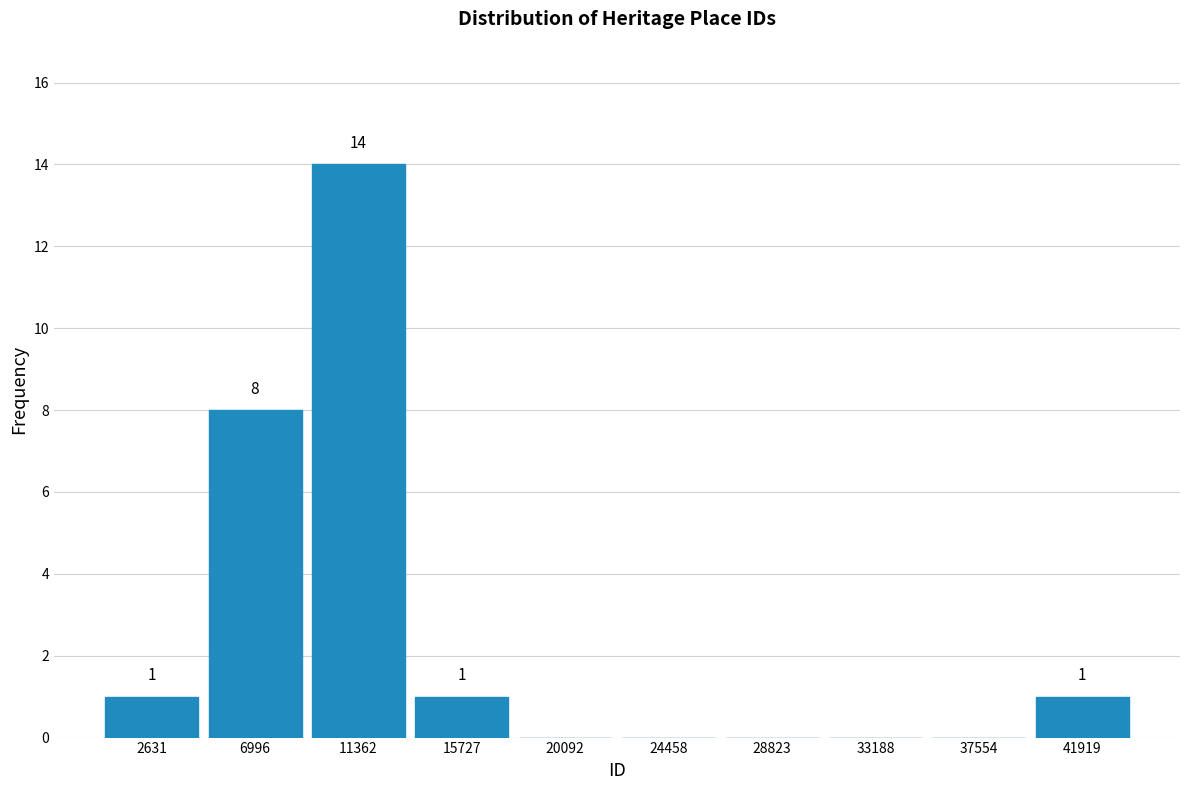

Which range on the x-axis has the tallest bar?

9000 to 13500